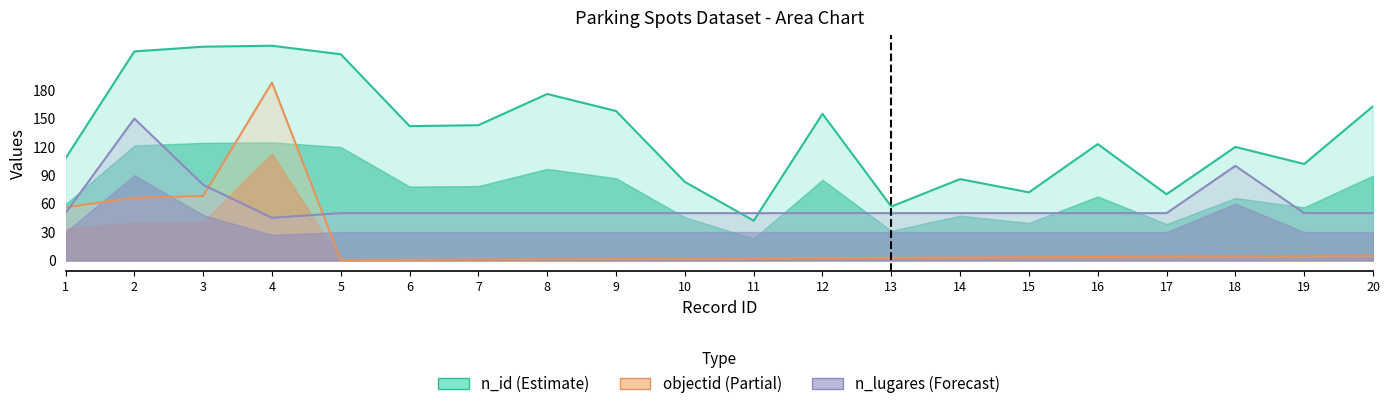

After their last crossing, which series has the higher values: objectid or n_lugares?

n_lugares